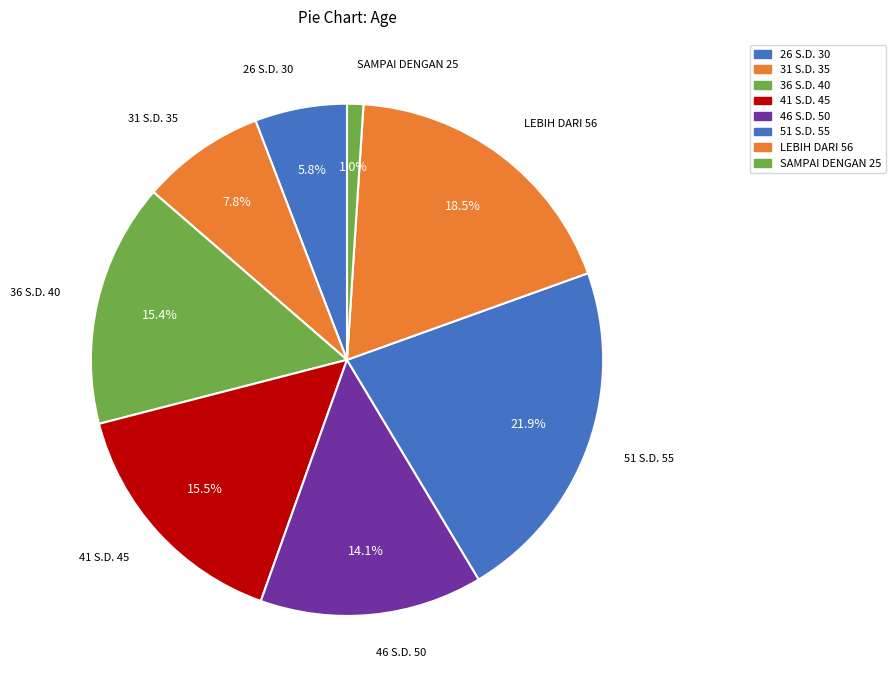

Rank the categories by value from highest to lowest.

51 S.D. 55, LEBIH DARI 56, 41 S.D. 45, 36 S.D. 40, 46 S.D. 50, 31 S.D. 35, 26 S.D. 30, SAMPAI DENGAN 25